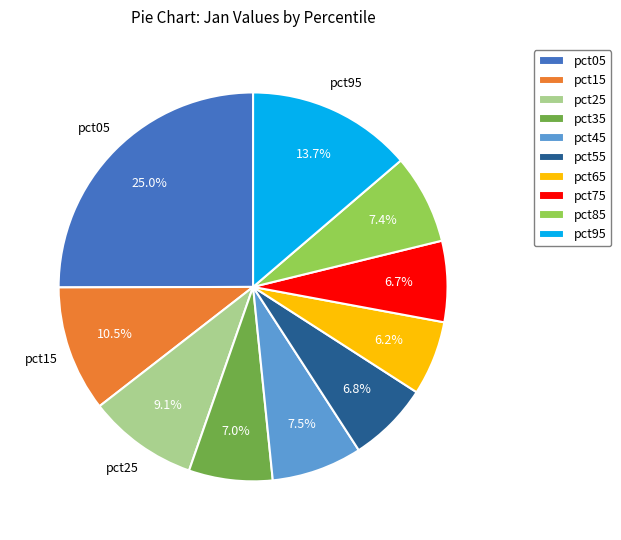

Does pct15 represent more than half of the total?

No